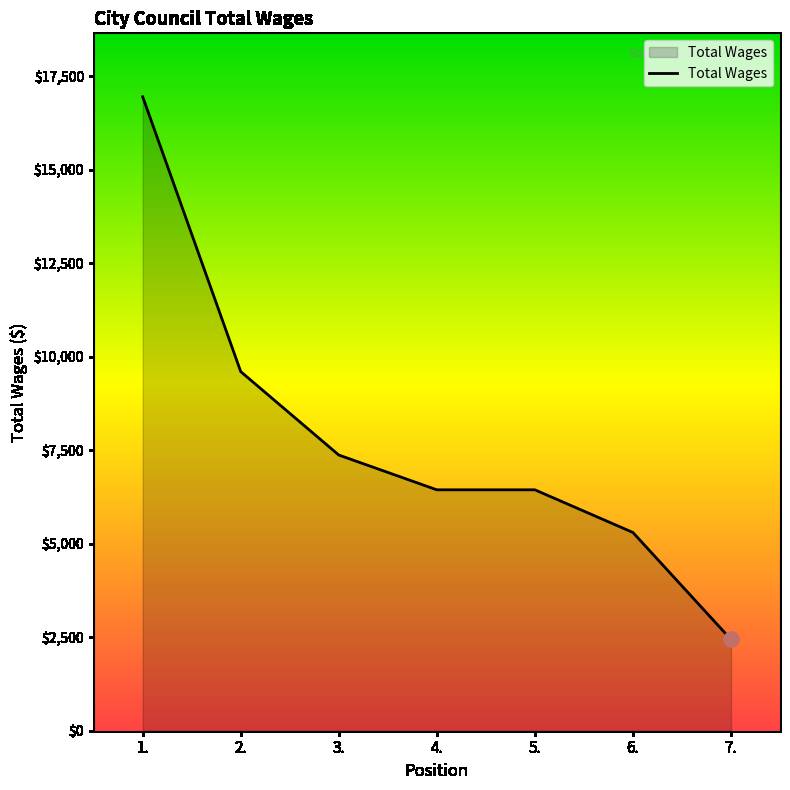

What is the change in value from 3. to 4.?

-930